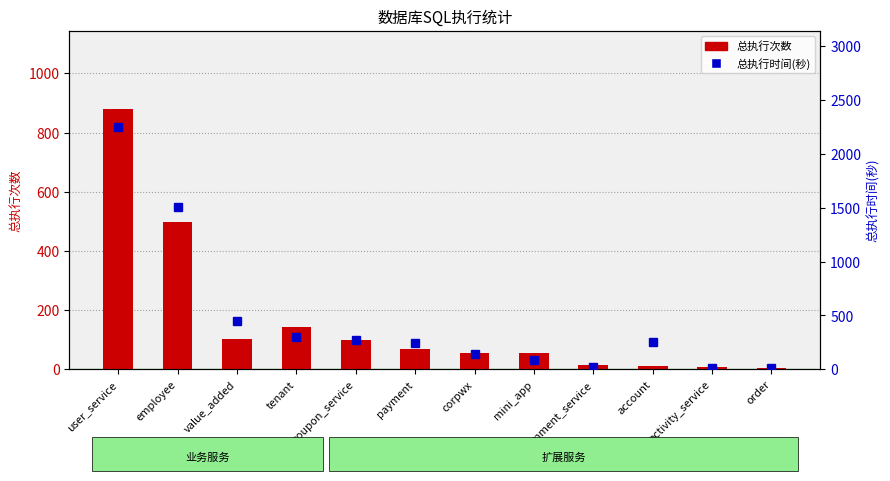

What is the label of the 9th bar from the left?

comment_service